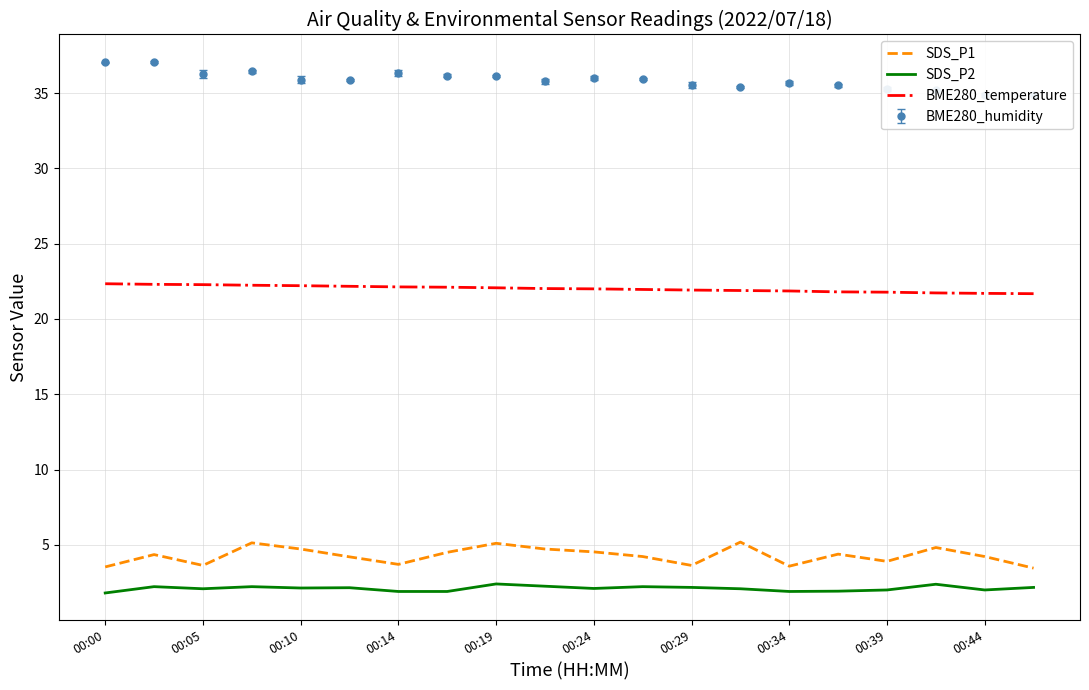

What is the spread (max minus min) of values at 19?

19.5